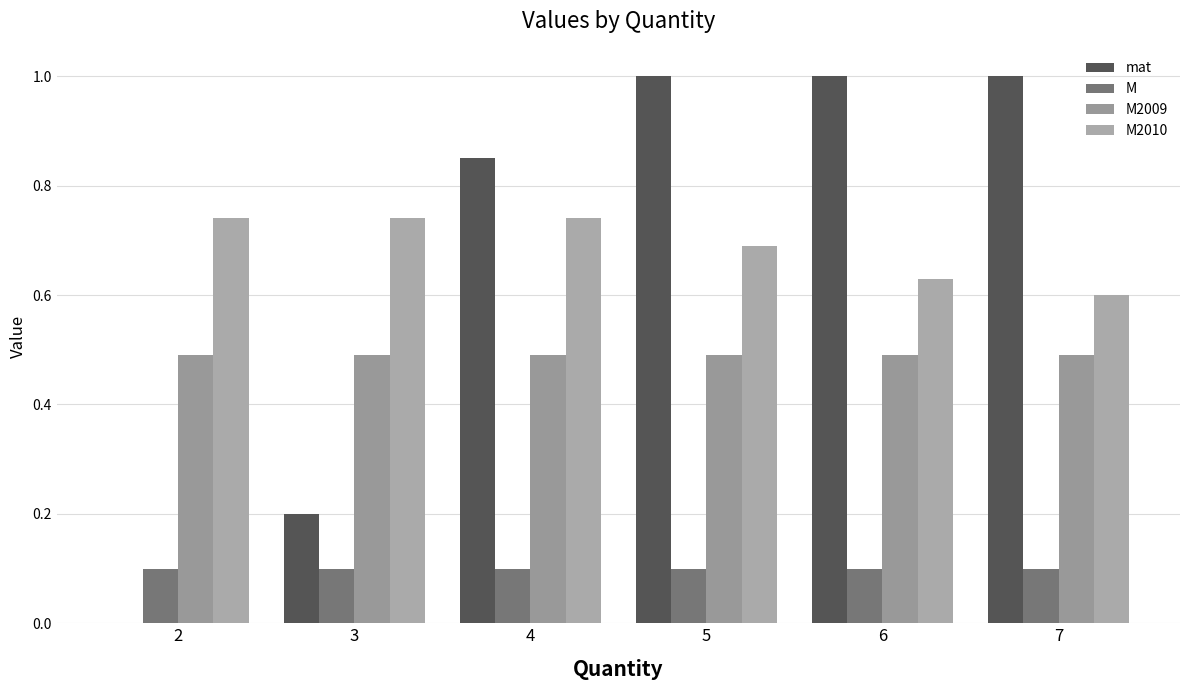

Which series has the largest total across all categories?

M2010